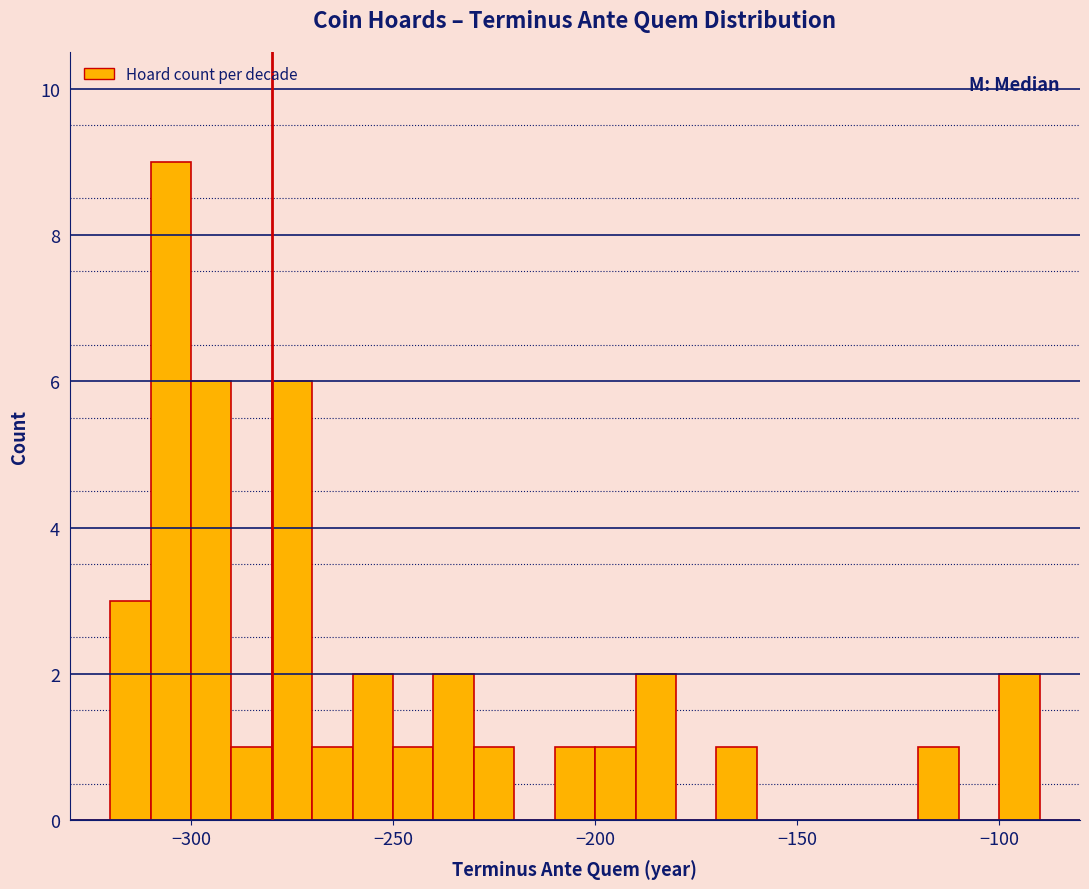

Around what value on the x-axis is the tallest bar? Give the approximate position of its centre, as read against the axis.

-305